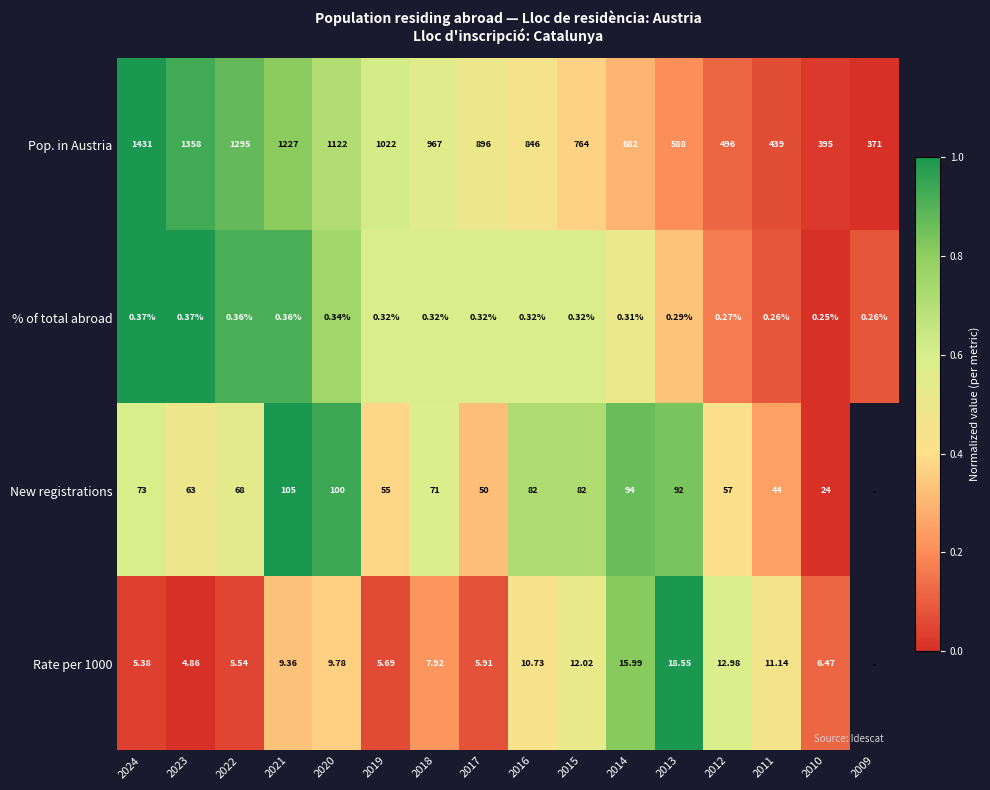

Which series changed the most between 2021 and 2014?

Pop. in Austria